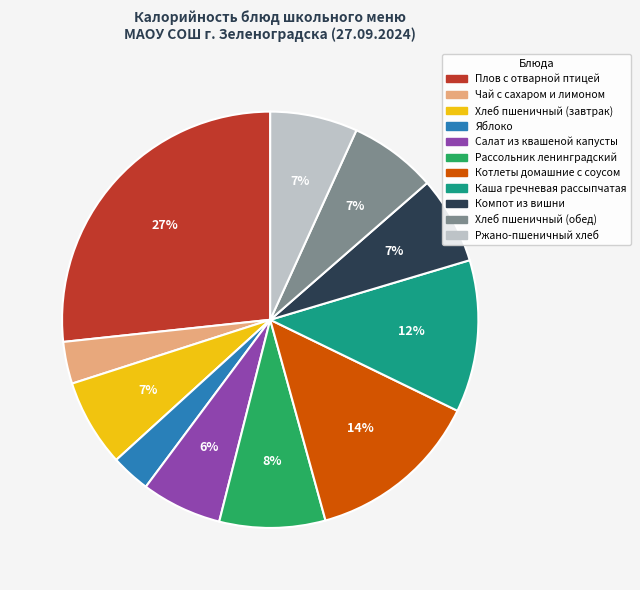

To the nearest percent, what percentage of the pie is Ржано-пшеничный хлеб?

7%